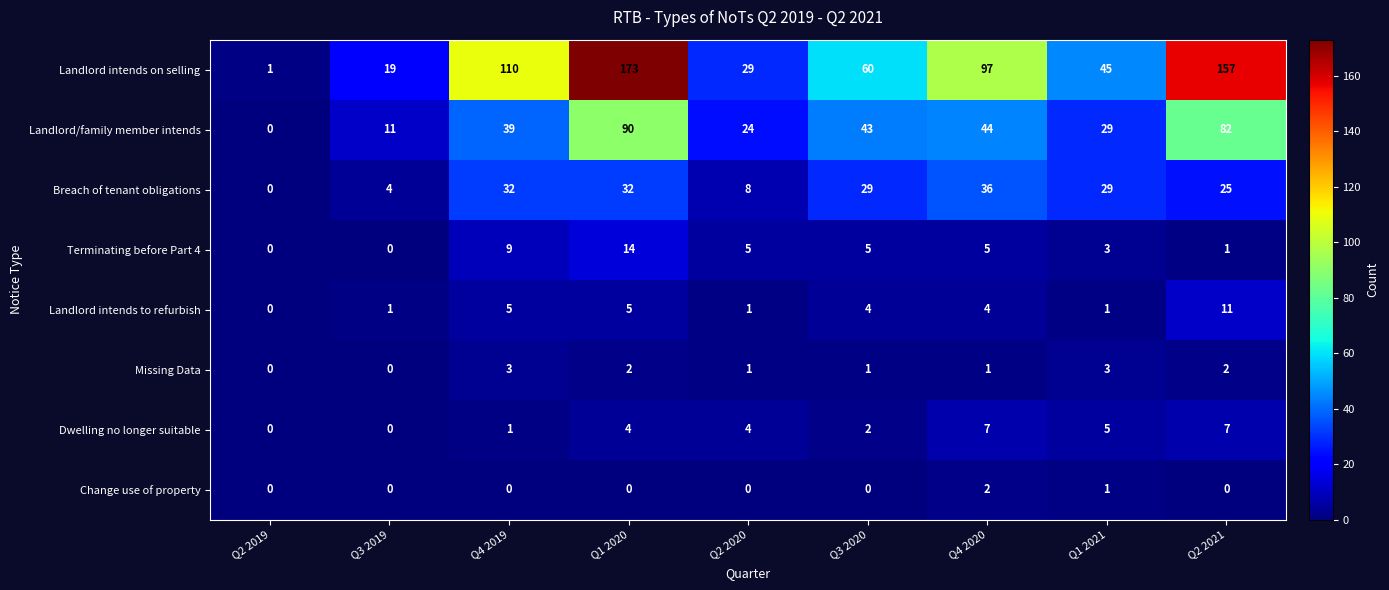

Rank the series by their maximum value, from lowest to highest.

Change use of property, Missing Data, Dwelling no longer suitable, Landlord intends to refurbish, Terminating before Part 4, Breach of tenant obligations, Landlord/family member intends, Landlord intends on selling